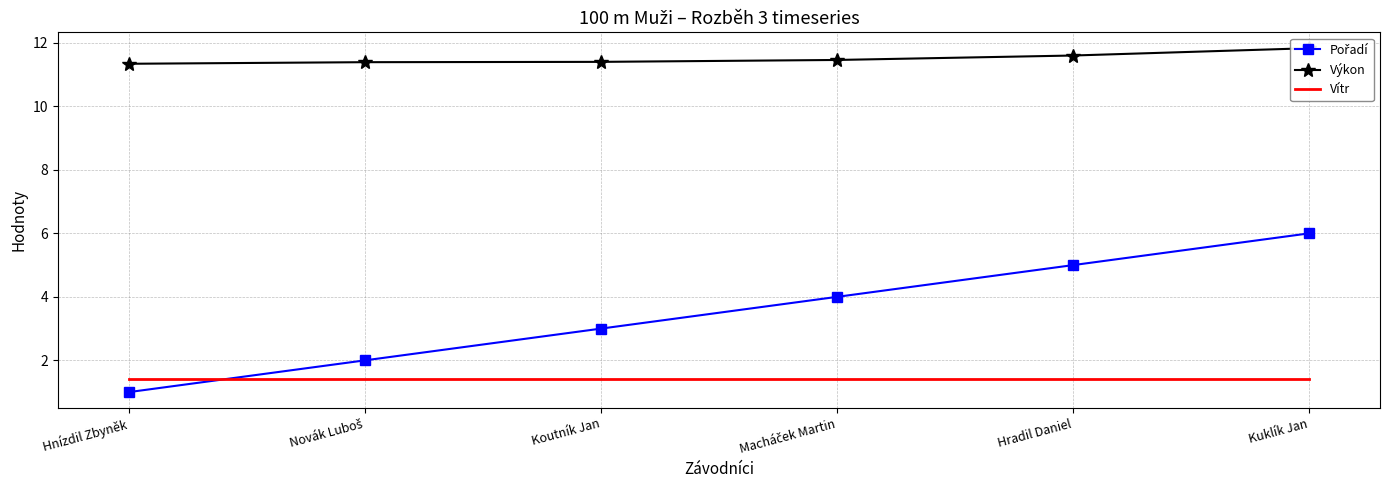

Reading left to right, extract all data points from this chart.

Pořadí: 1.0	2.0	3.0	4.0	5.0	6.0
Výkon: 11.3	11.4	11.4	11.5	11.6	11.8
Vítr: 1.4	1.4	1.4	1.4	1.4	1.4